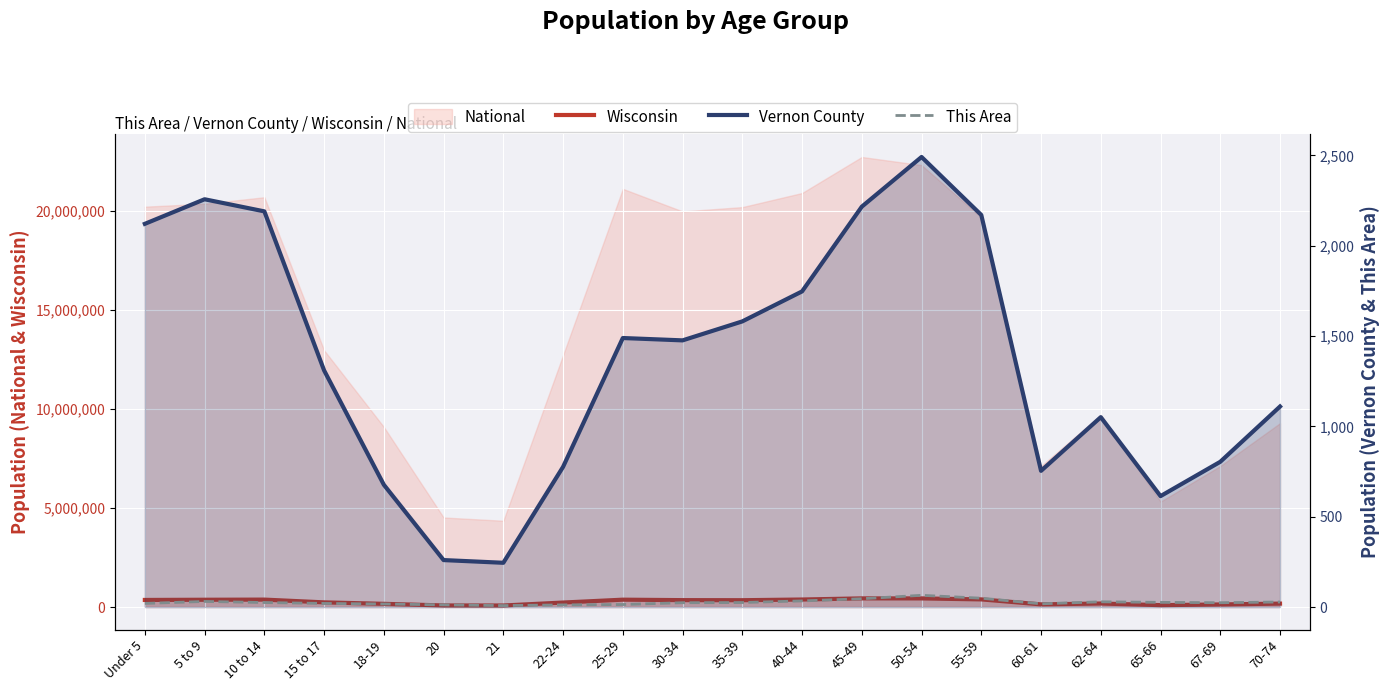

How many interior local valleys does the Vernon County series have?

4